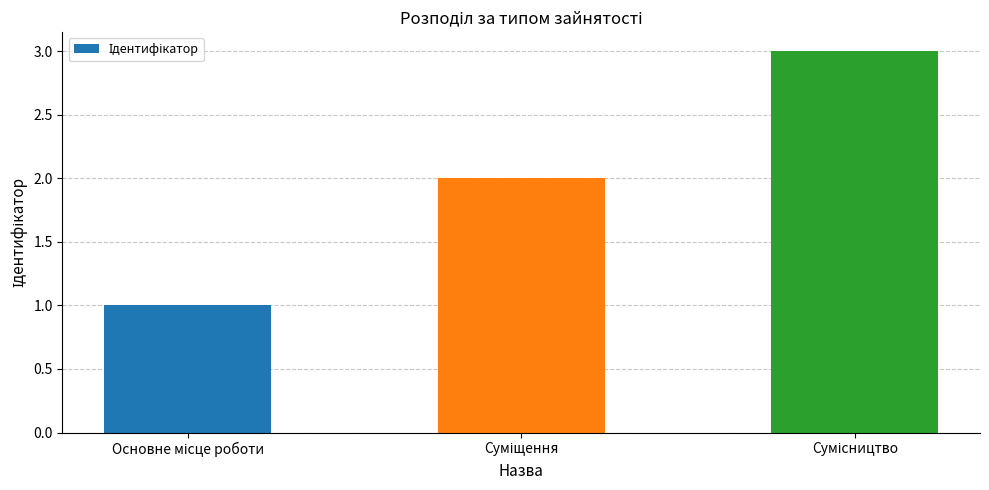

What is the greatest value displayed?

3